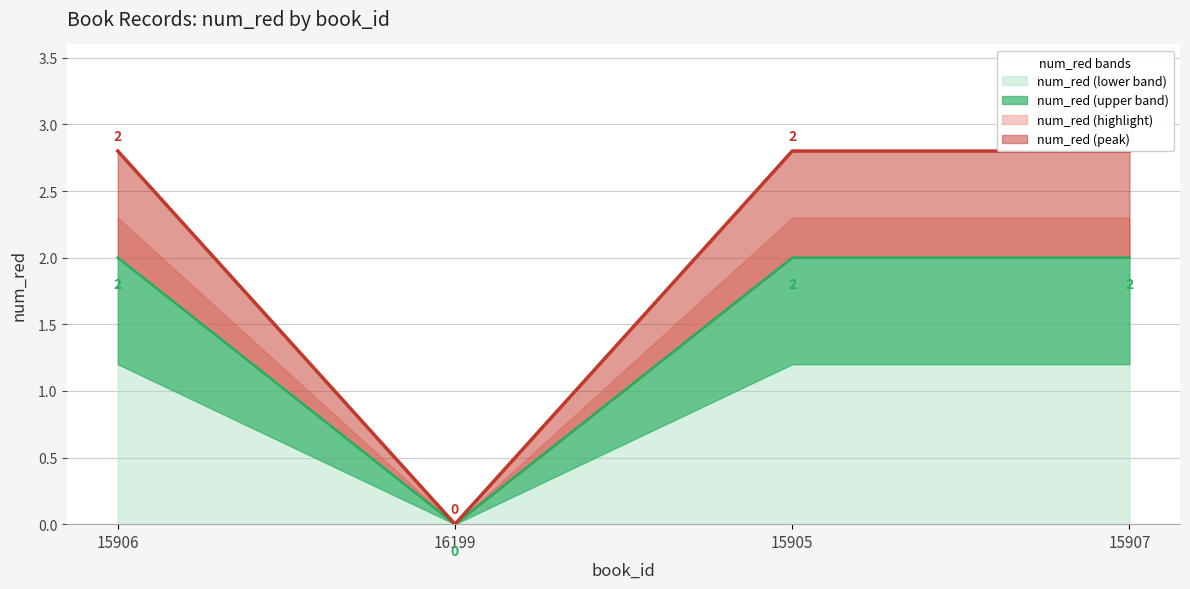

How many lines are shown in the chart?

1